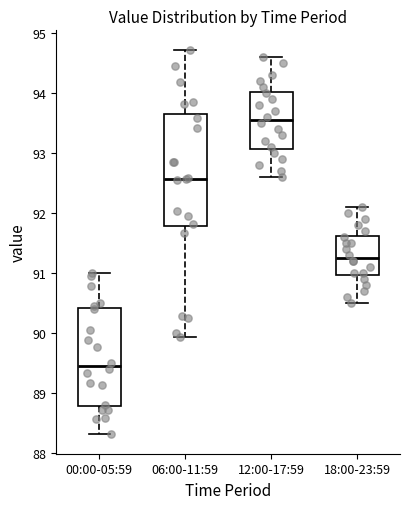

Which box's median line is the highest?

12:00-17:59